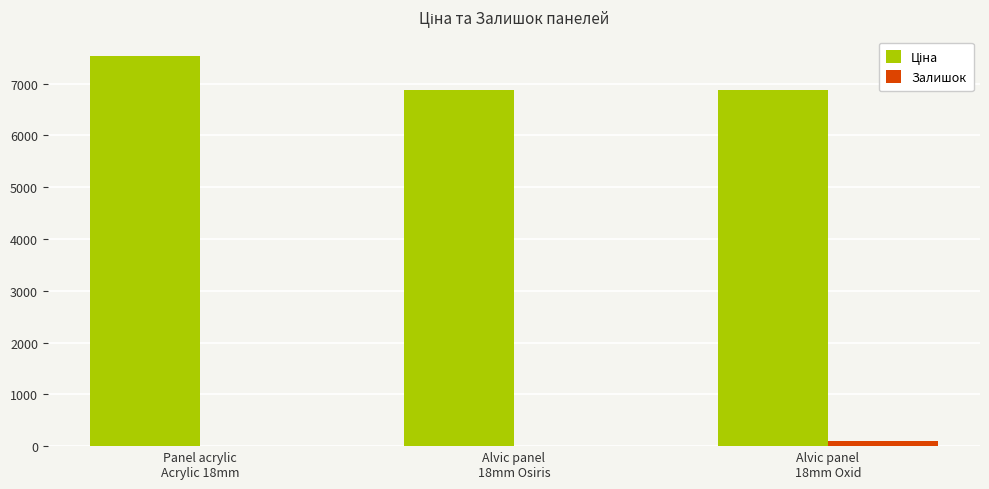

Which category has the highest value in the Залишок series?

Alvic panel
18mm Oxid